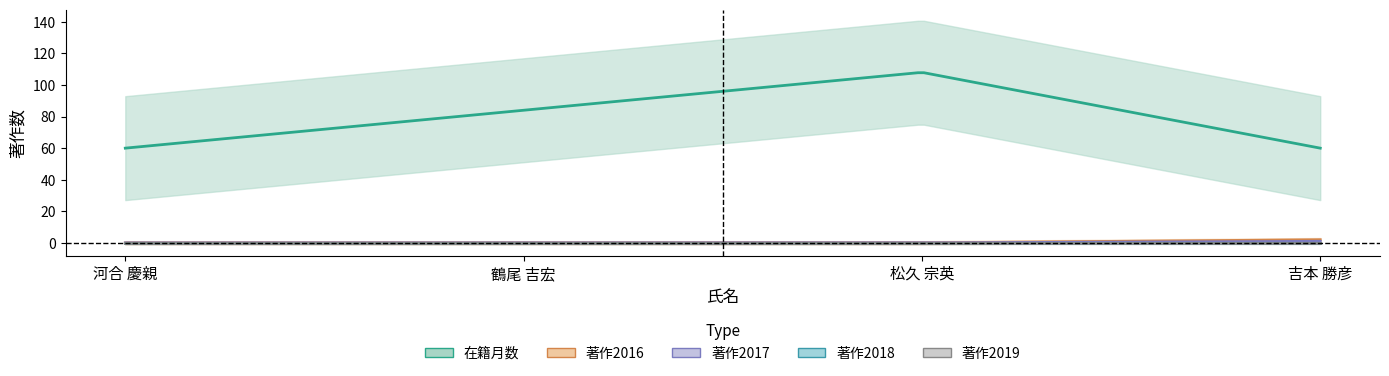

At which category is the sum across all series the highest?

松久 宗英